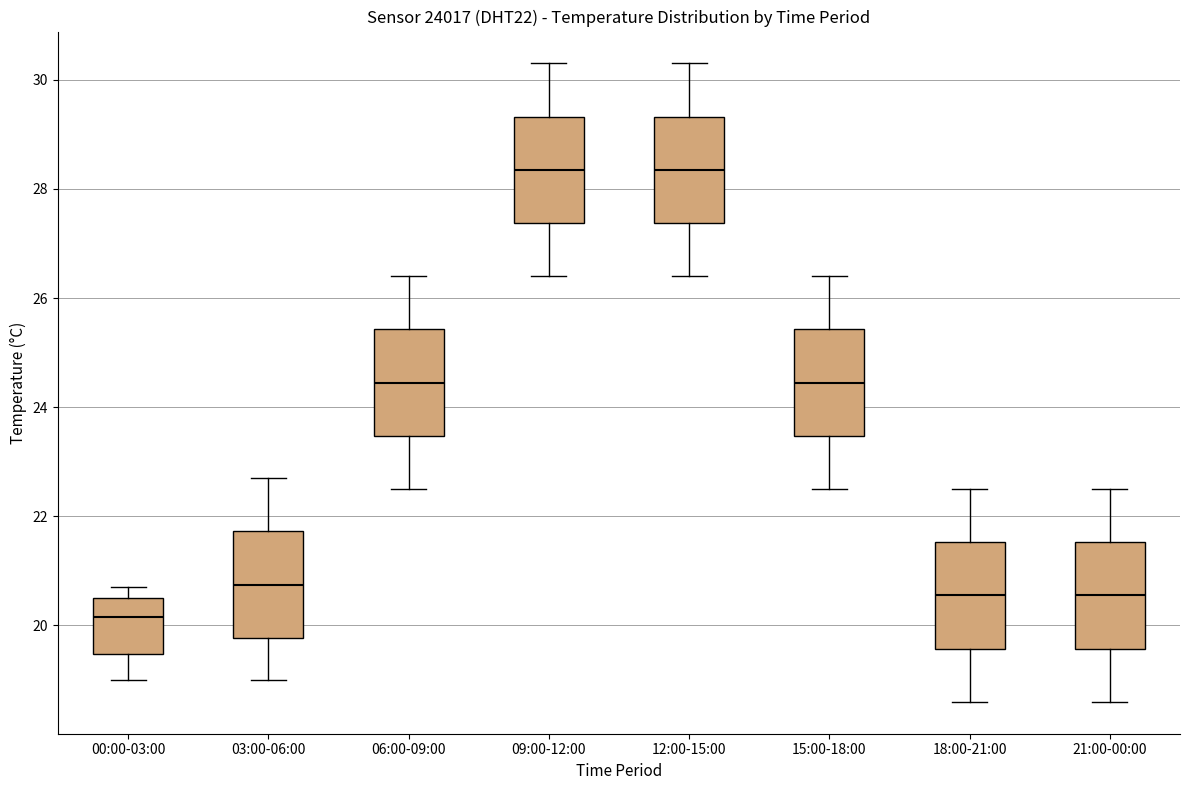

Where does the median line of the box for 09:00-12:00 sit on the y-axis? The values are not printed on the chart, so give them approximately, as read against the axis.

28.4